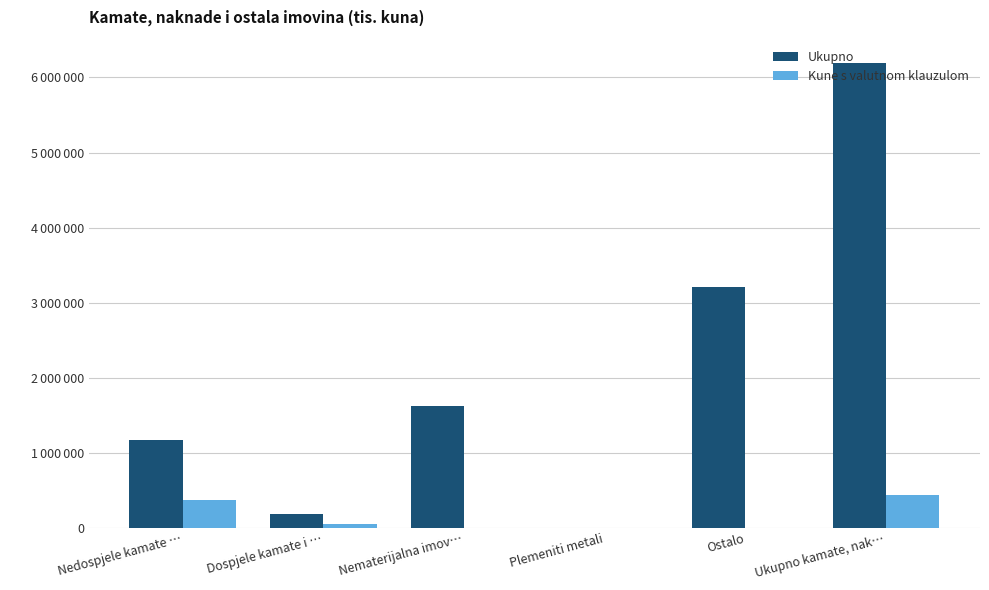

What is the sum of all Ukupno values?

12384328